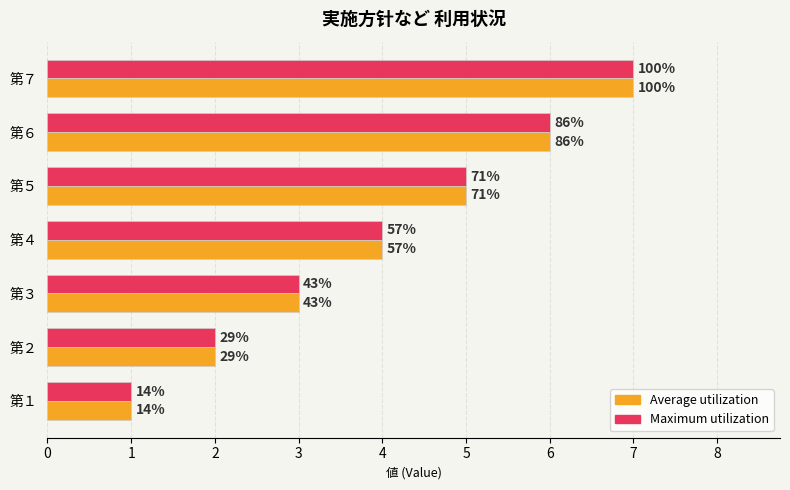

What are all the series names shown in the legend?

Average utilization, Maximum utilization